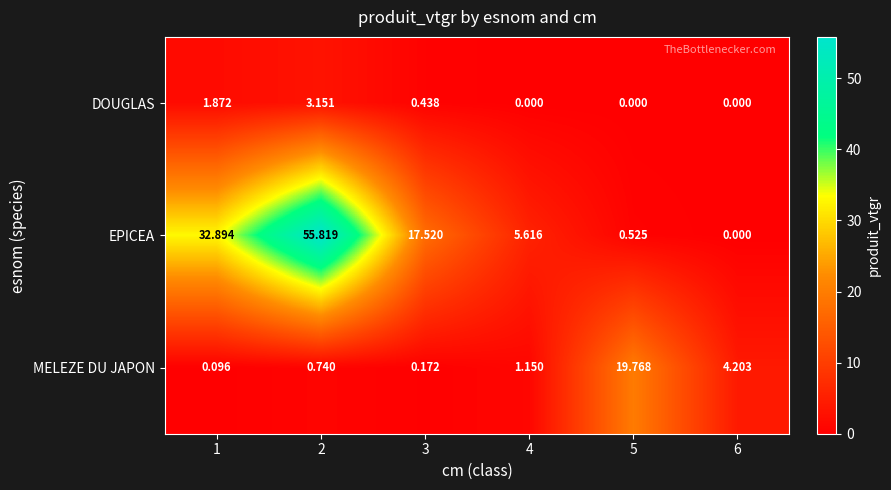

List the series in order of their overall mean, highest first.

EPICEA, MELEZE DU JAPON, DOUGLAS